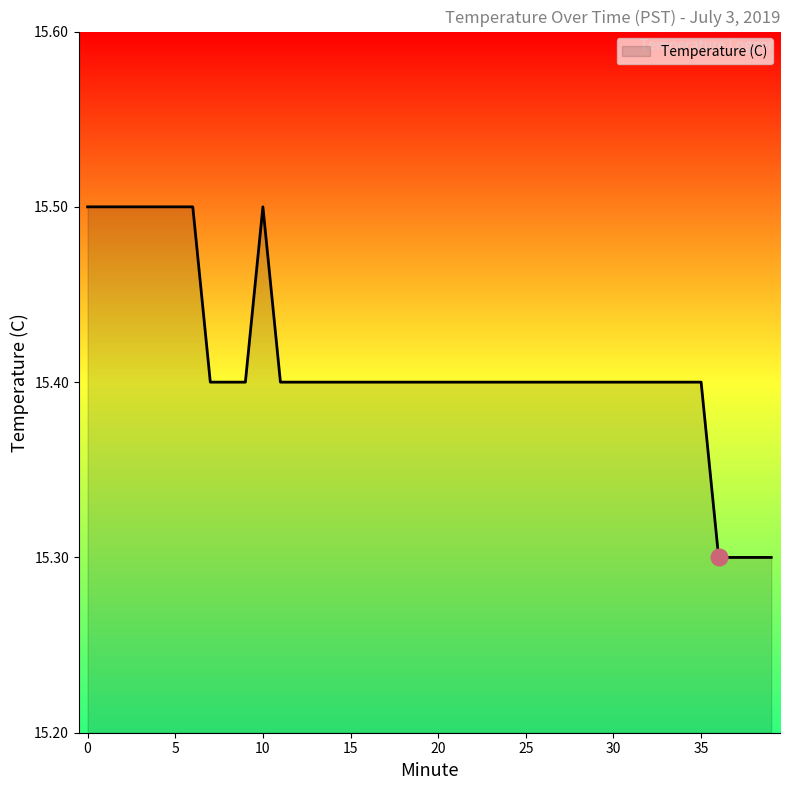

How many lines are shown in the chart?

1